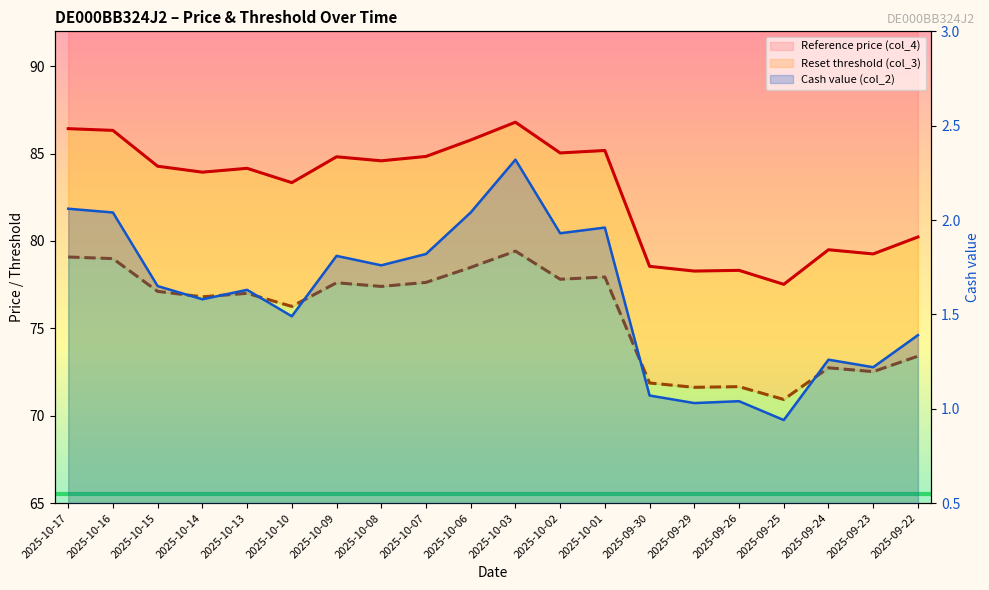

True or false: Cash value (col_2) has more than 2 points higher than both neighbors.

True